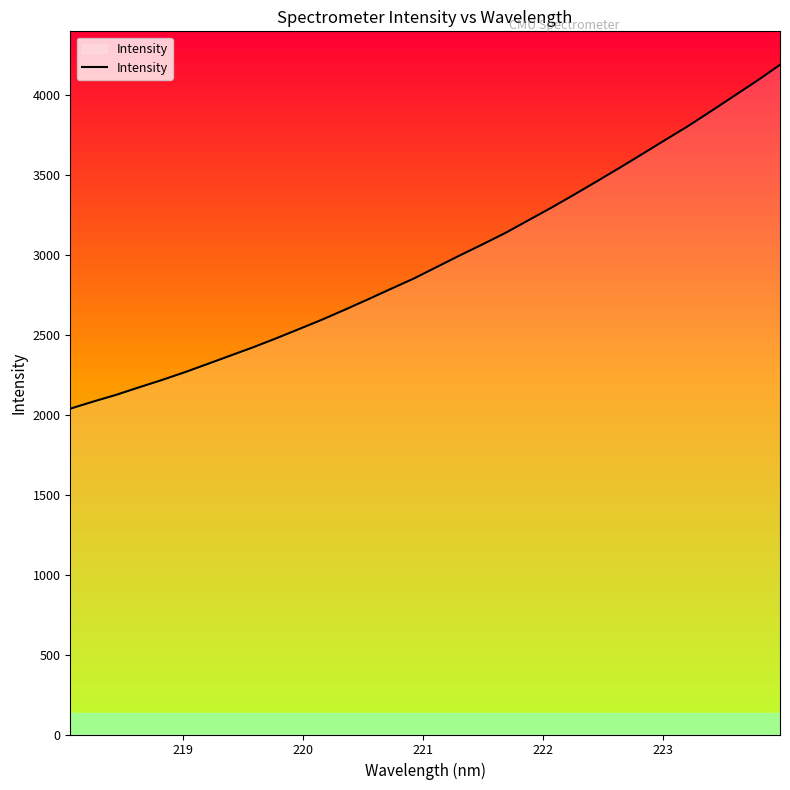

What is the greatest value displayed?

4189.5